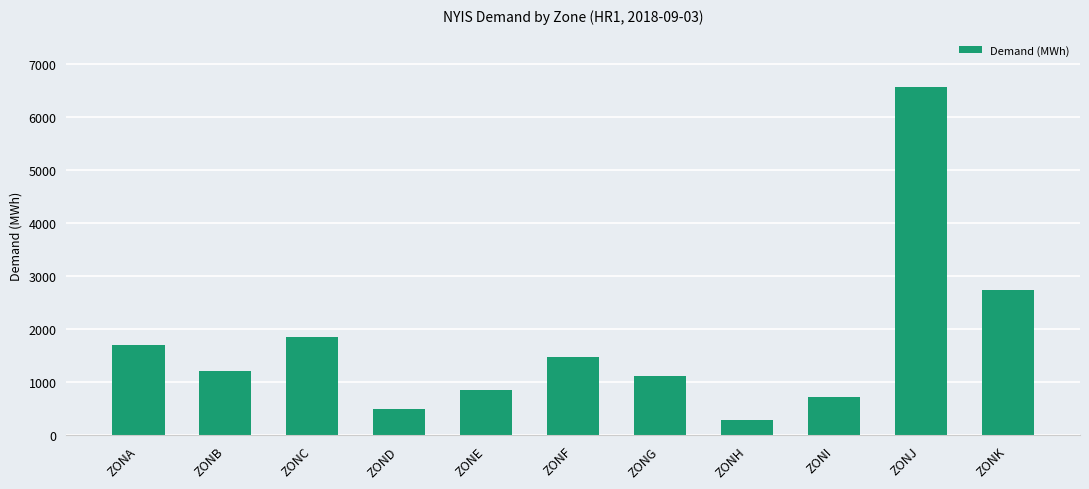

Rank the categories by value from lowest to highest.

ZONH, ZOND, ZONI, ZONE, ZONG, ZONB, ZONF, ZONA, ZONC, ZONK, ZONJ